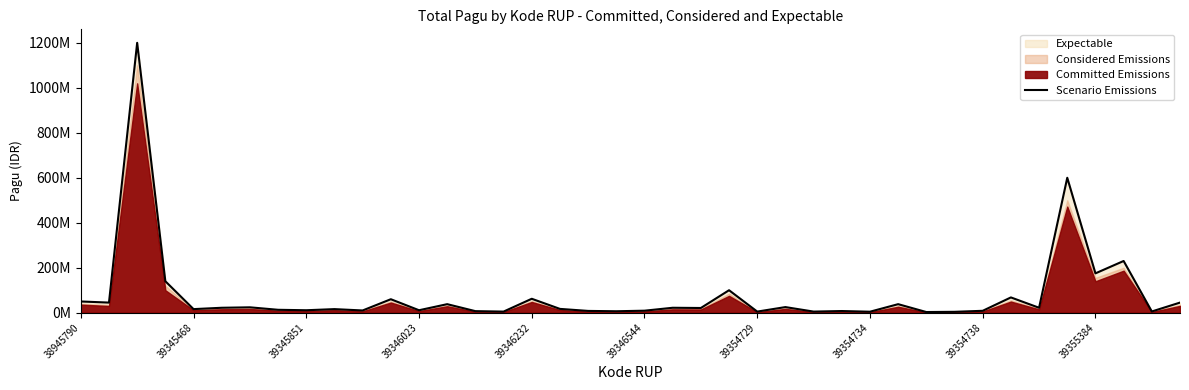

What is the difference between the second highest and second lowest values?

596000000